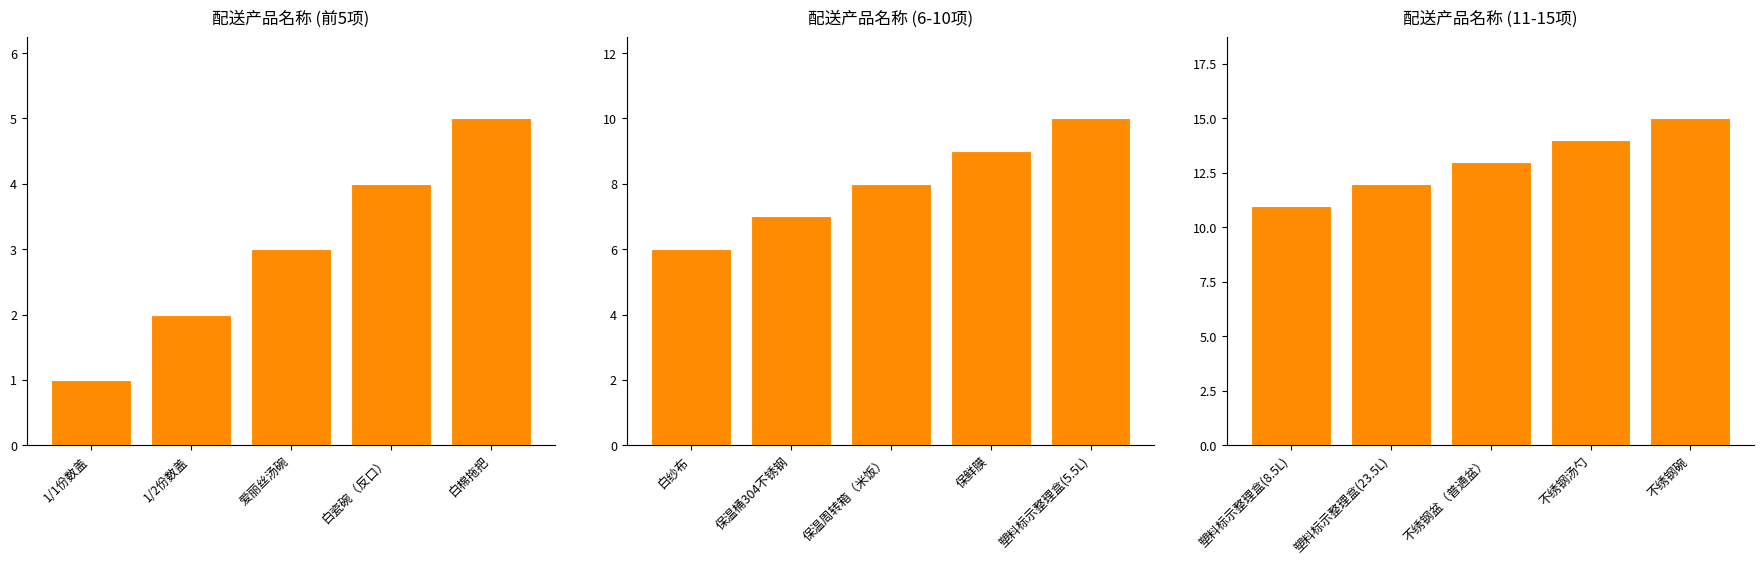

Rank the series by their average value, from highest to lowest.

配送产品名称 (11-15项), 配送产品名称 (6-10项), 配送产品名称 (前5项)